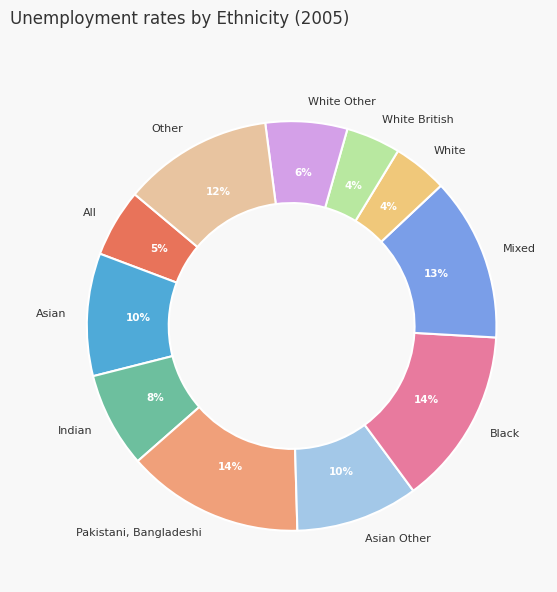

What percentage is the Other slice, to the nearest percent?

12%